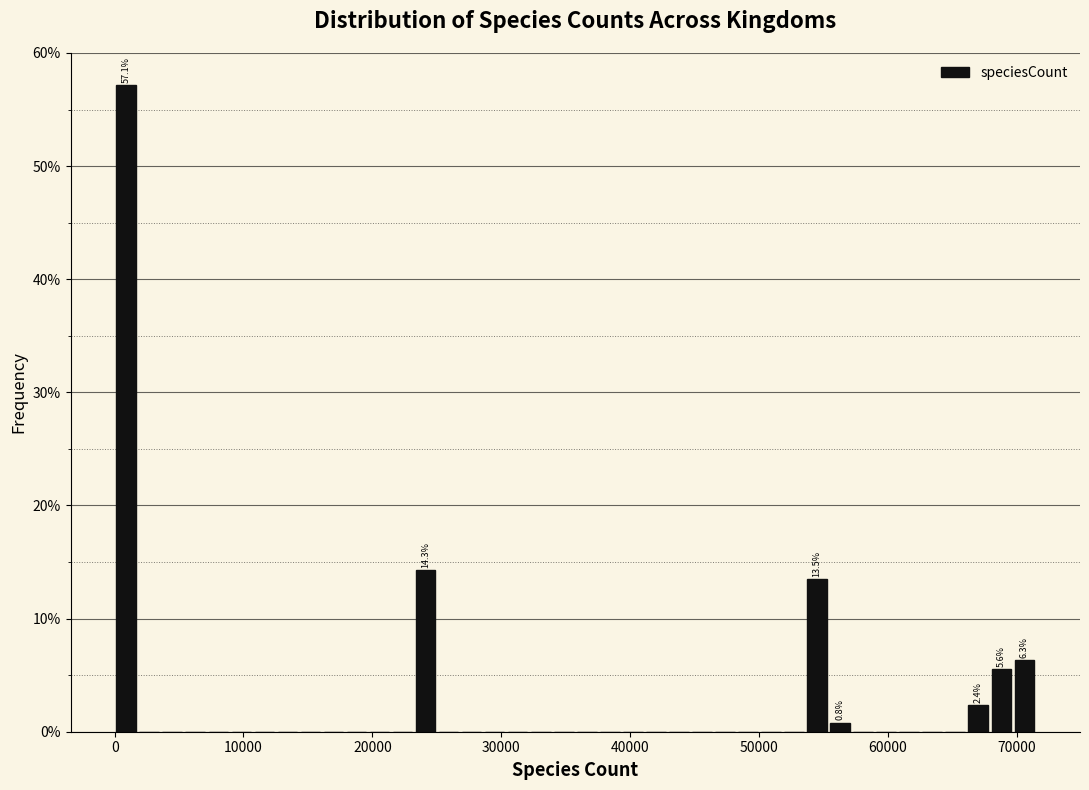

Around what value on the x-axis is the tallest bar? Give the approximate position of its centre, as read against the axis.

1000